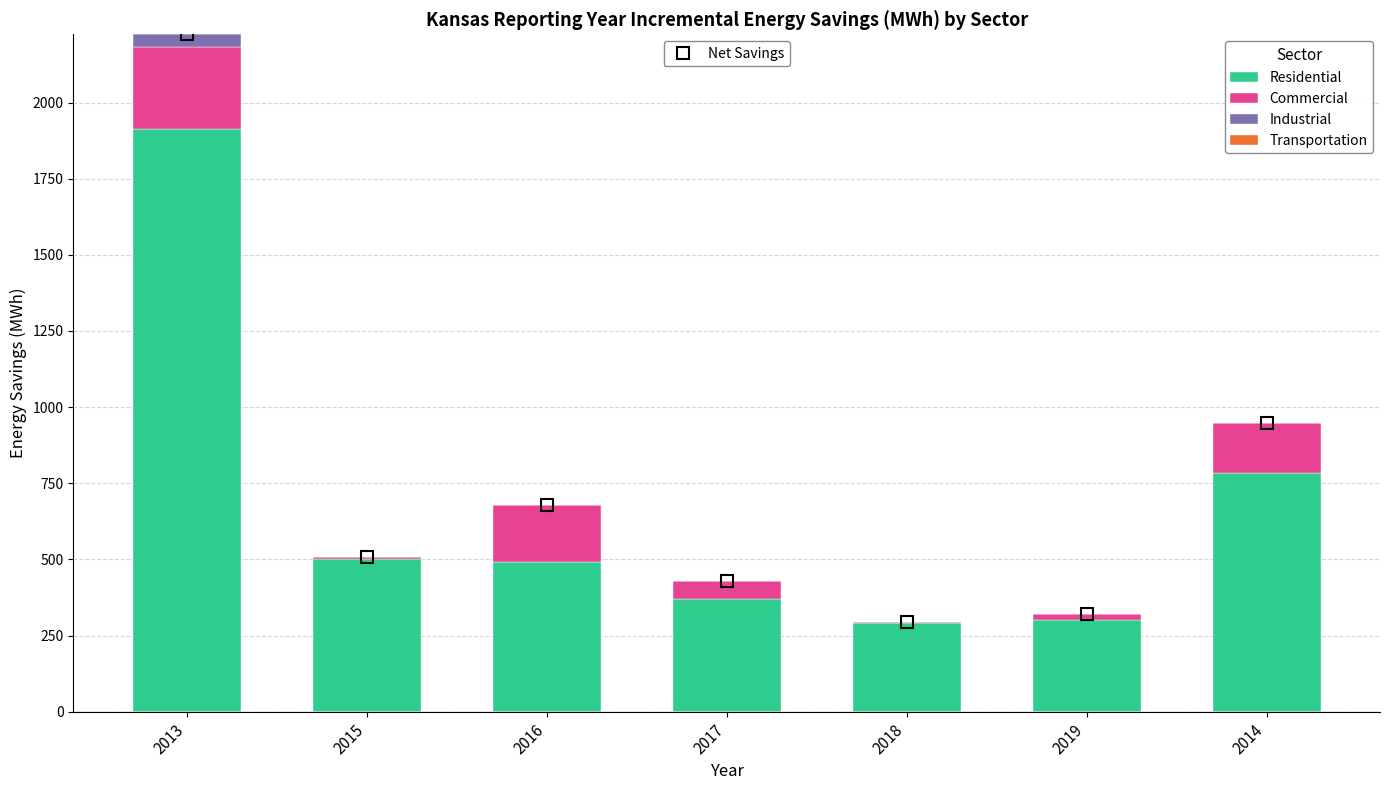

How many series are shown in this chart?

3